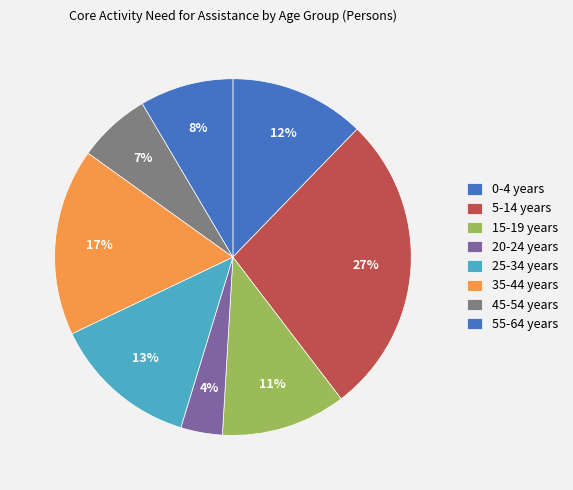

True or false: 20-24 years accounts for 4% of the total.

True